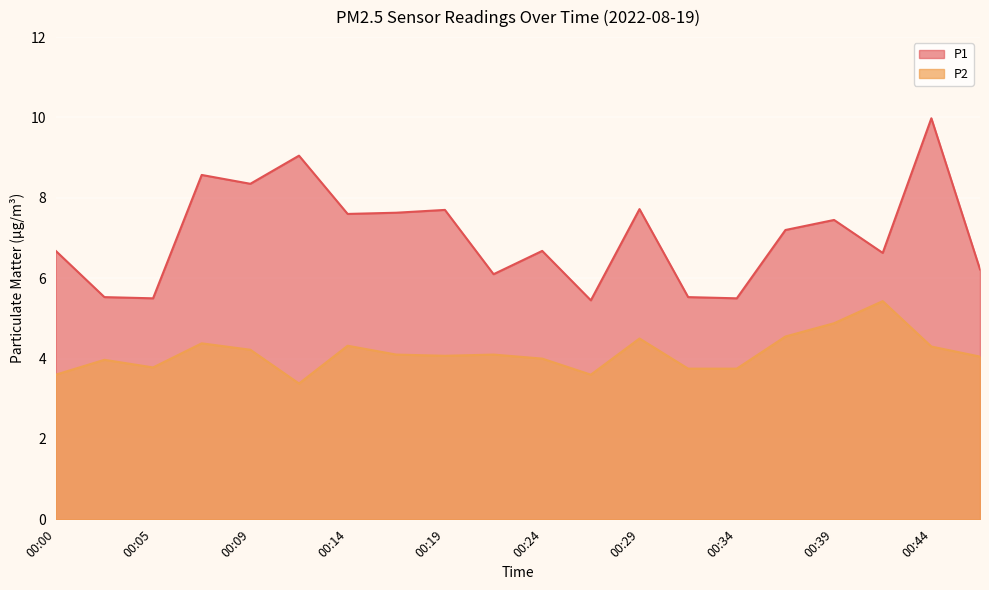

At which category is the sum across all series the highest?

00:44